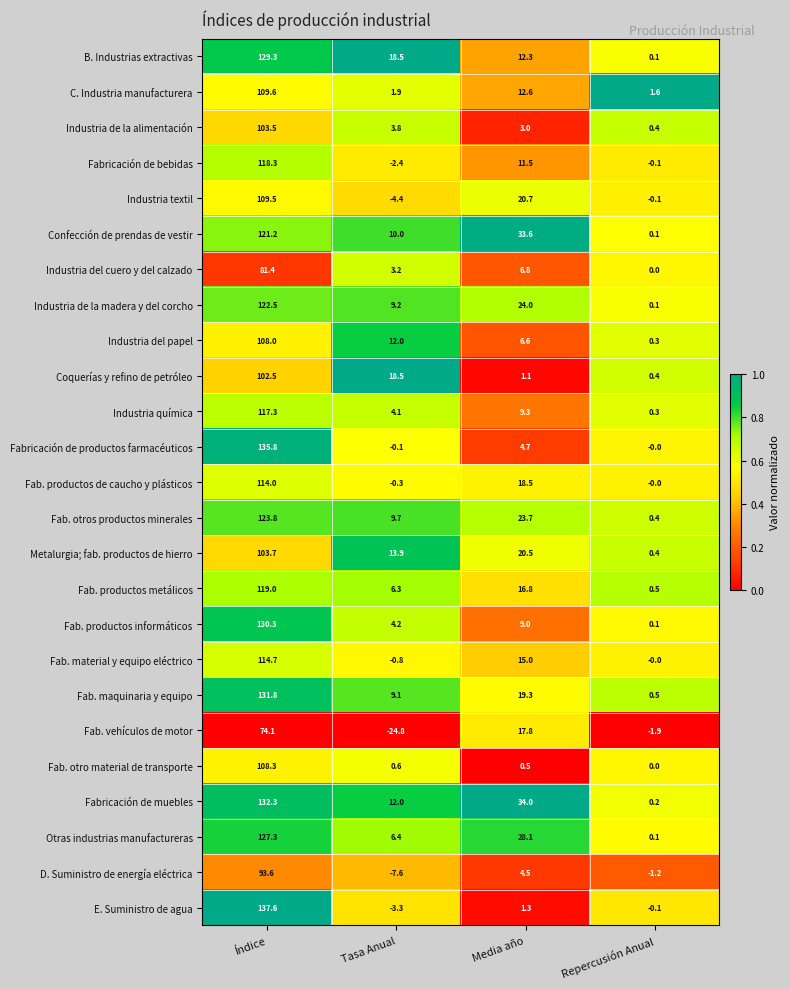

What is the average value of the Fabricación de bebidas series?

31.8